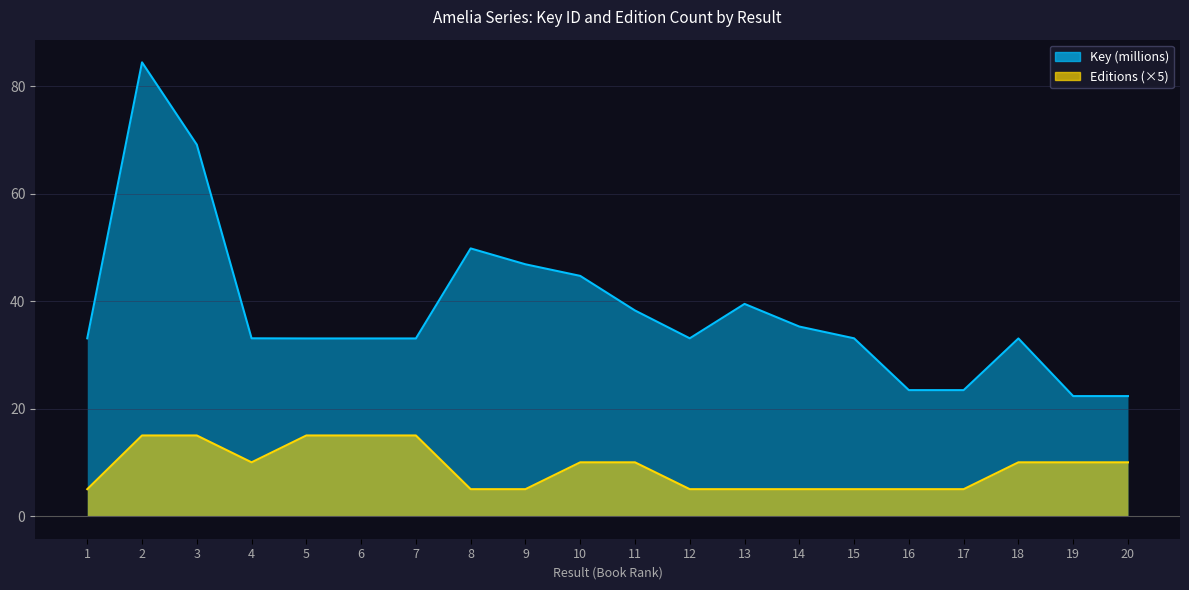

How many data points in Key are above 33?

16